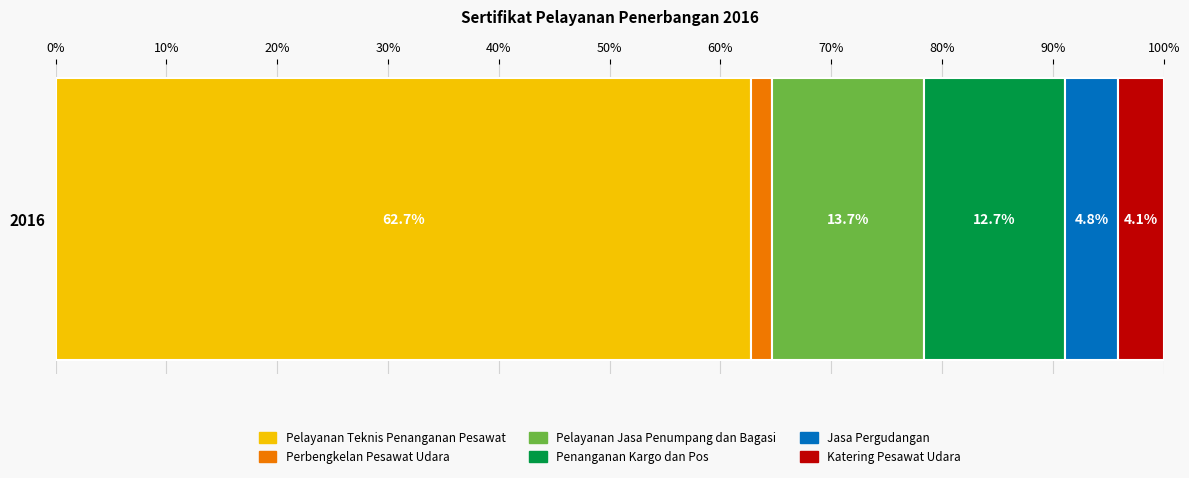

Reading left to right, list all the values displayed in this chart.

Pelayanan Teknis
Penanganan Pesawat=197	Perbengkelan
Pesawat Udara=6	Pelayanan Jasa
Penumpang dan Bagasi=43	Penanganan
Kargo dan Pos=40	Jasa
Pergudangan=15	Katering
Pesawat Udara=13